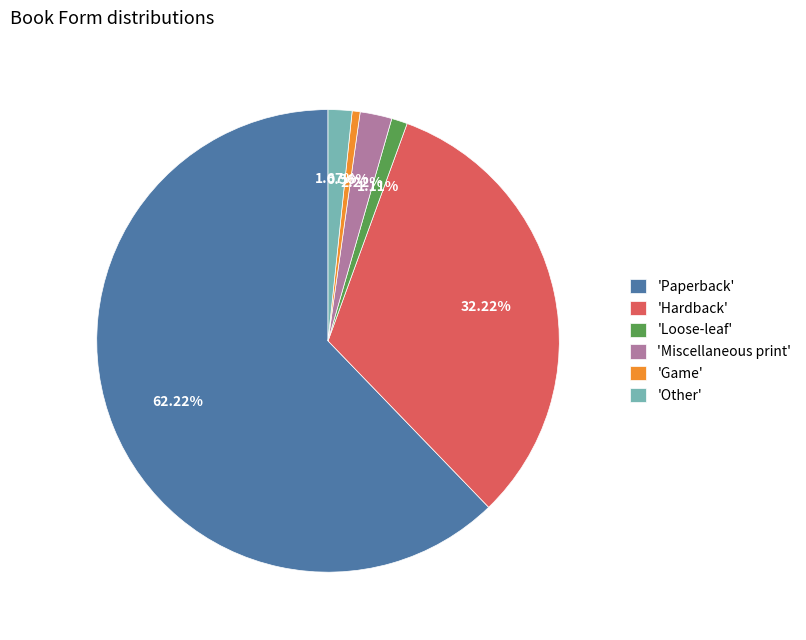

Is the sum of 'Other' and 'Miscellaneous print' greater than half?

No